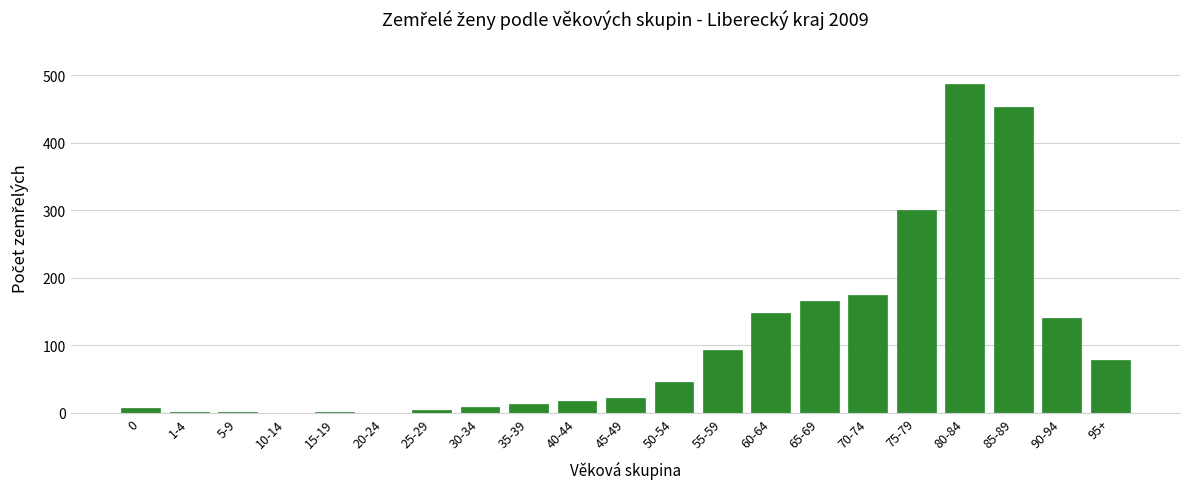

What is the change in value from 55-59 to 95+?

-14